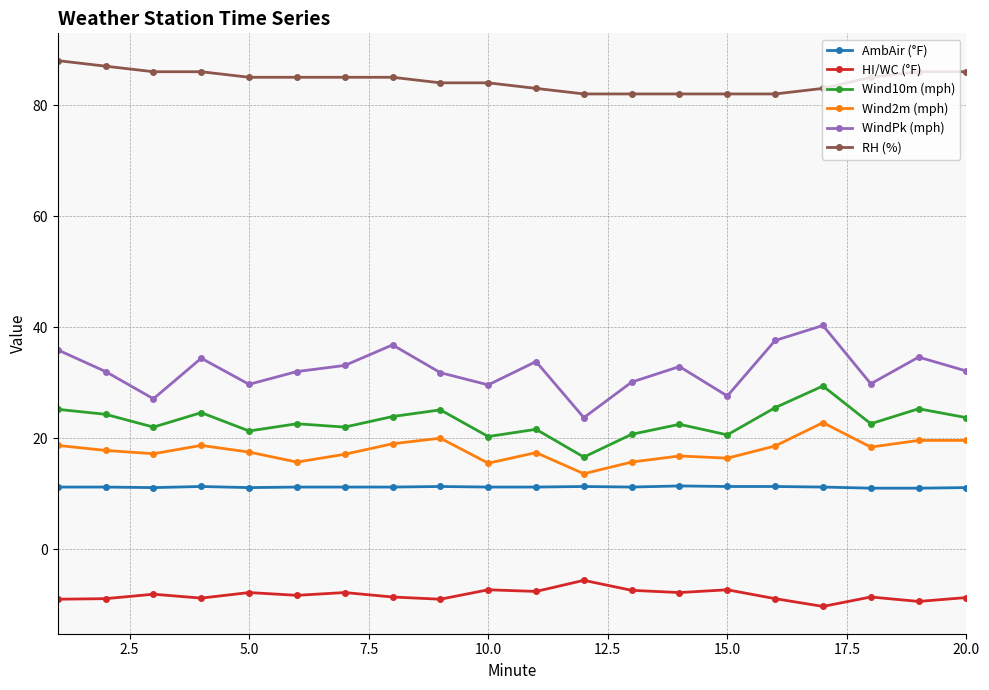

How many lines are shown in the chart?

6